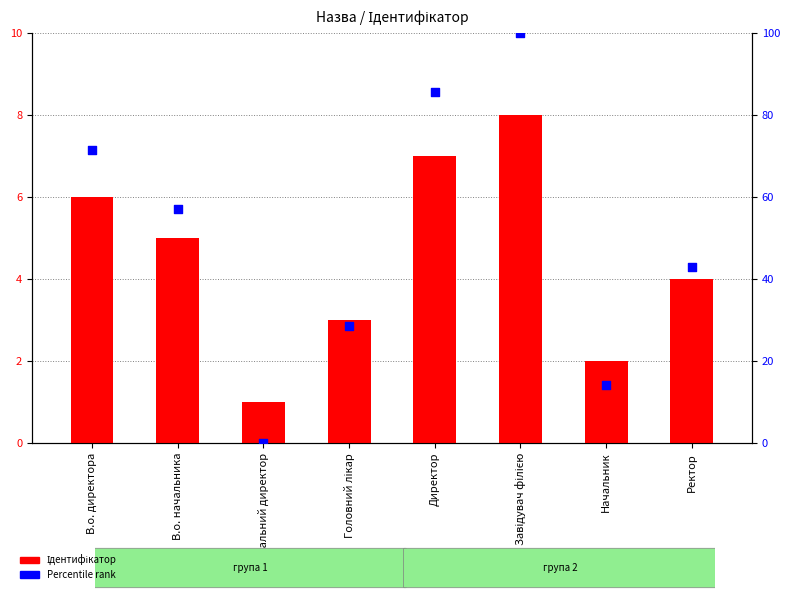

Which series has the largest total across all categories?

Percentile rank